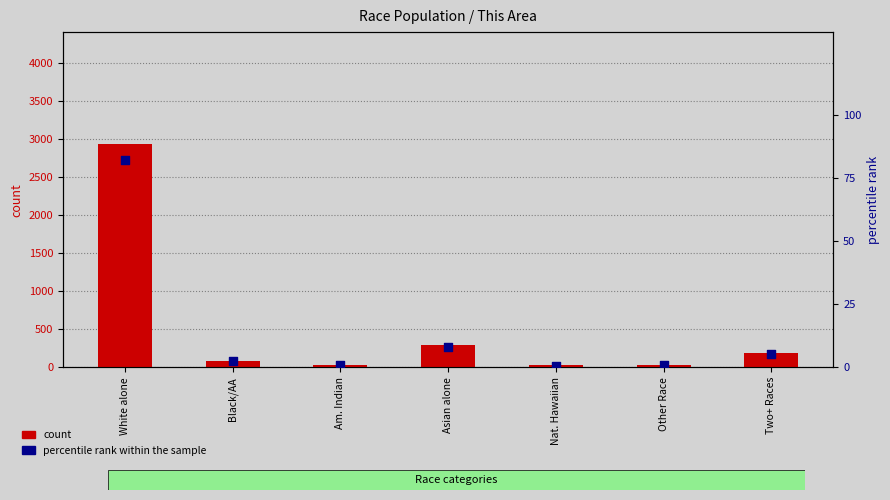

What is the total value across all series at White alone?

3015.2